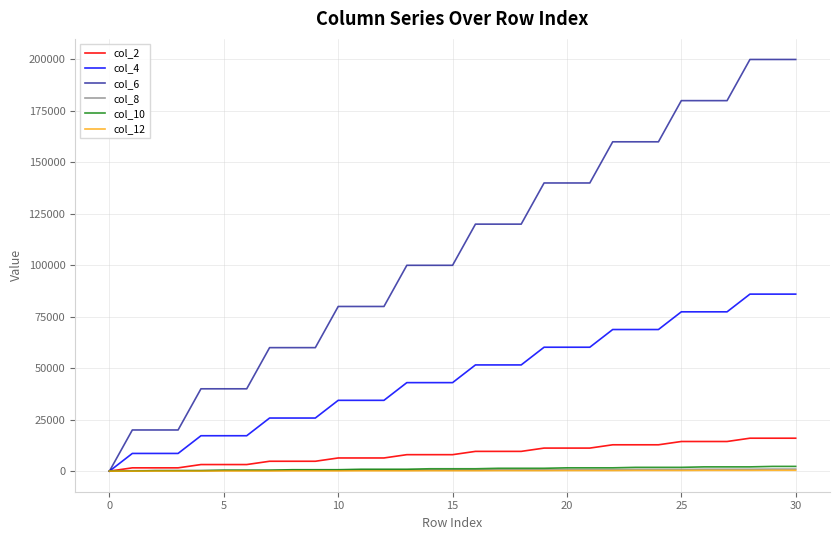

Which series has the largest range (max minus min)?

col_6